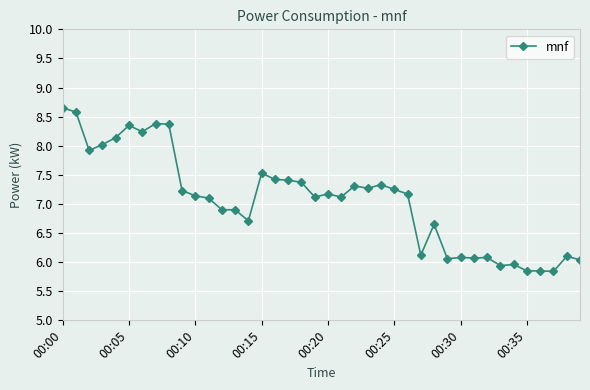

What is the greatest value displayed?

8.7